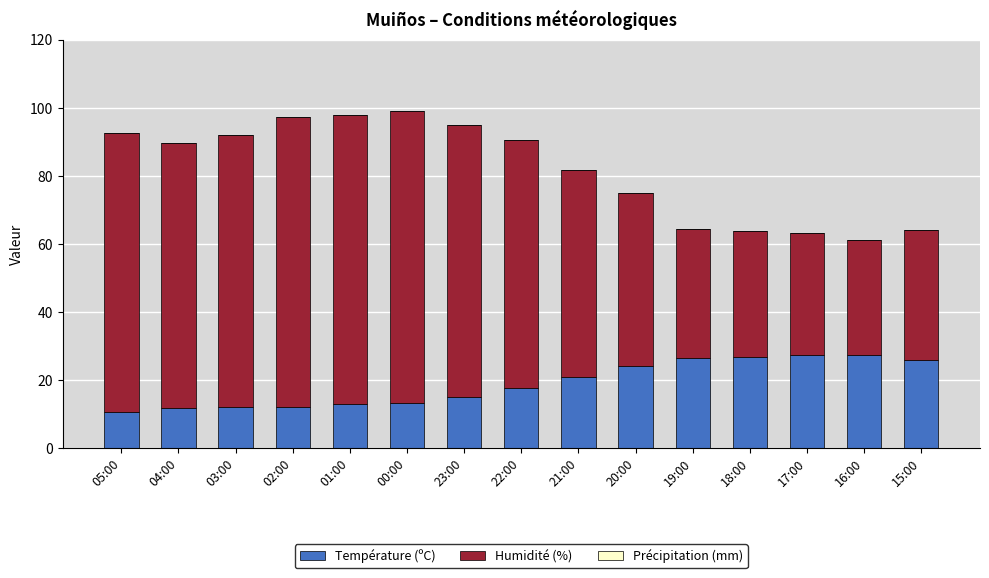

What is the average value of the Température (ºC) series?

18.9